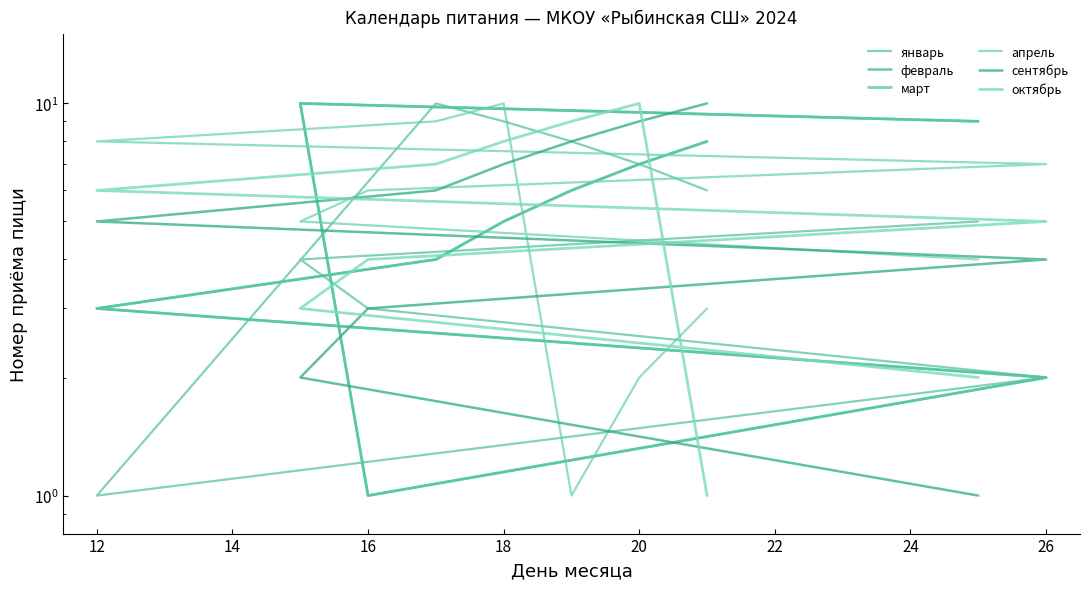

Rank the series by their maximum value, from lowest to highest.

январь, февраль, март, апрель, сентябрь, октябрь